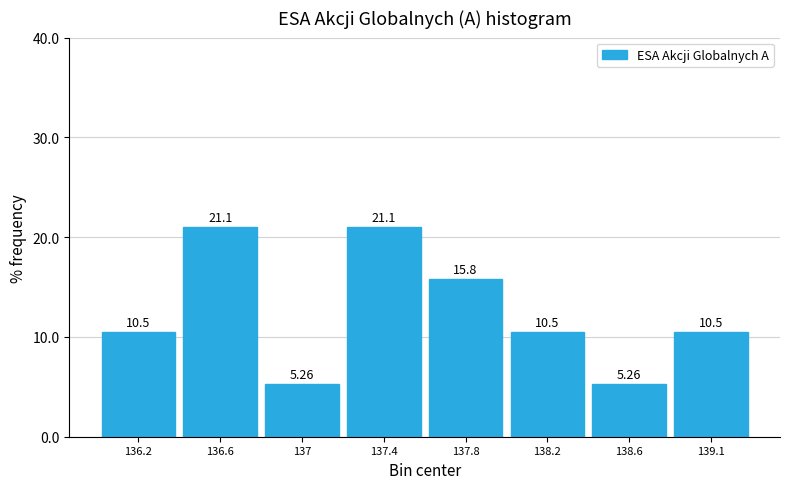

What is the difference between the maximum and second lowest values?

15.8